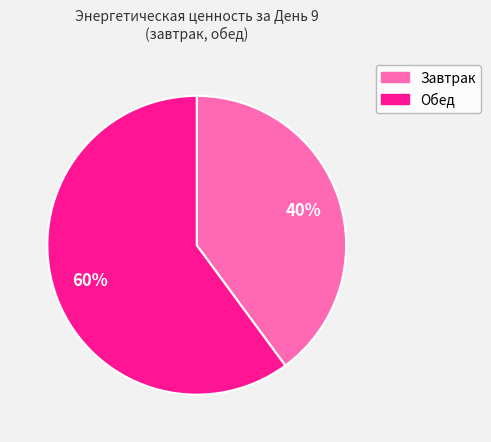

Is there a majority slice in this chart?

Yes